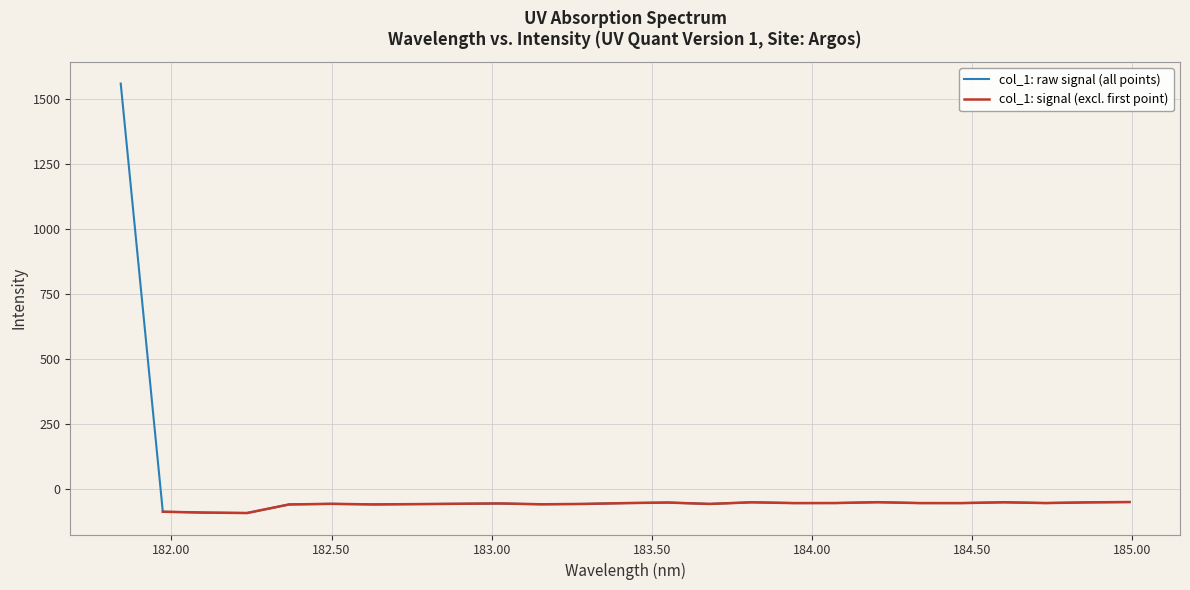

Rank the categories by value from highest to lowest.

181.8418, 184.9911297472, 184.2046578328, 184.5979655002, 183.811206745, 184.8600909338, 183.5488263418, 184.0735234058, 184.7290361848, 184.3357763242, 184.46687888, 183.9423730432, 183.4176122368, 183.0238743082, 182.8925964608, 182.498667305, 183.6800245112, 183.2863821962, 182.7613026778, 183.15513622, 182.6299929592, 182.3673257152, 181.9732053322, 182.1045947288, 182.2359681898